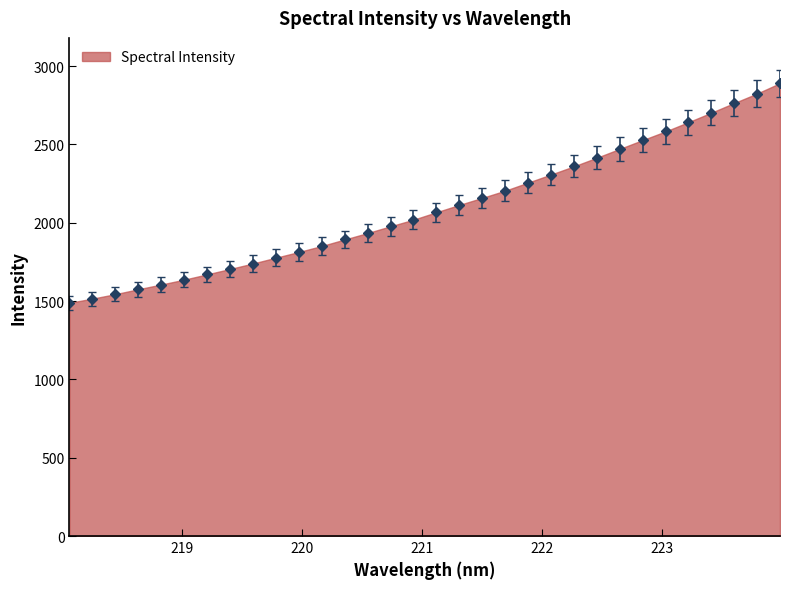

What is the maximum value shown in the chart?

2890.8